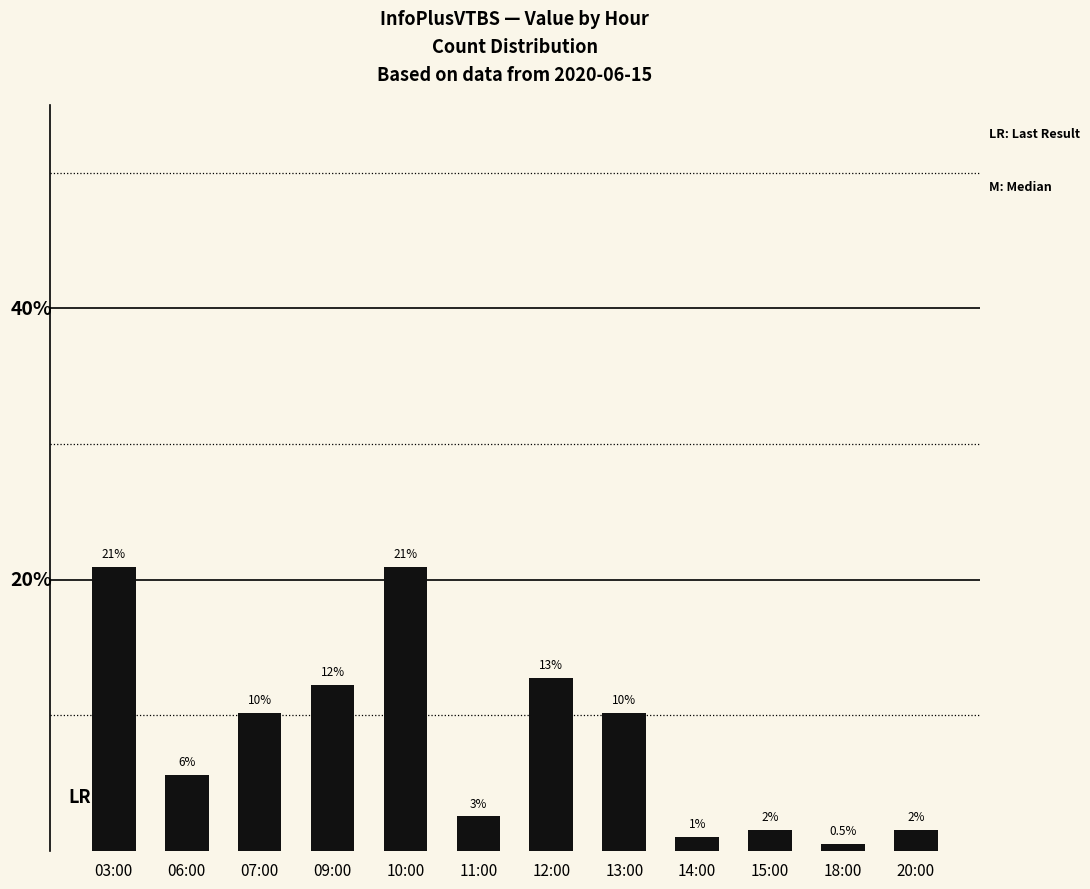

What is the maximum value shown in the chart?

20.9